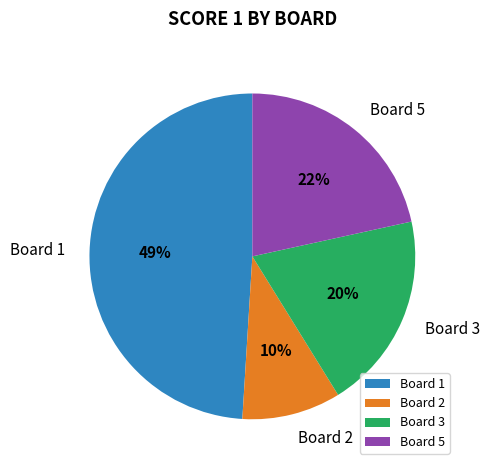

To the nearest percent, what portion does Board 1 represent?

49%